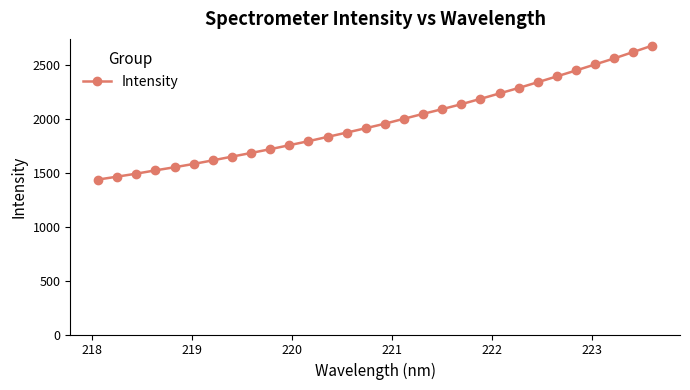

Reading left to right, list all the values displayed in this chart.

1438.9	1465.9	1493.7	1524.4	1553.4	1584.1	1617.4	1651.8	1685.9	1720.9	1758.0	1795.3	1835.1	1875.1	1916.0	1957.7	2003.7	2049.0	2092.8	2138.8	2188.2	2239.0	2289.4	2342.9	2397.1	2451.9	2508.0	2563.9	2623.4	2683.2